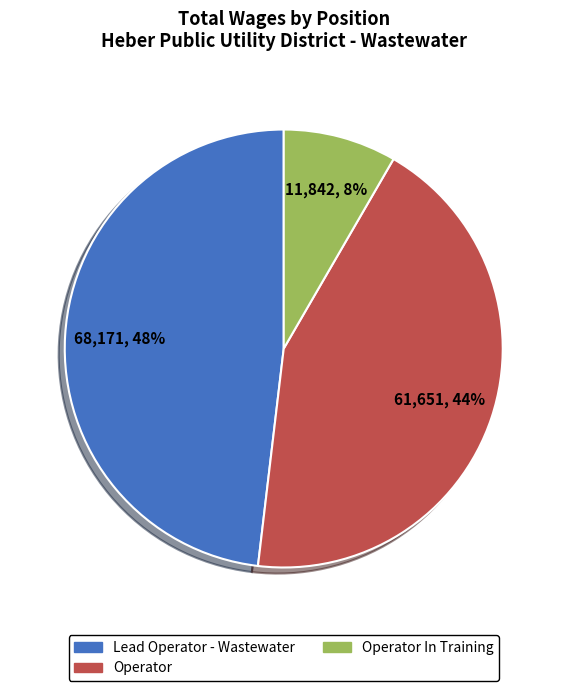

Is there a majority slice in this chart?

No